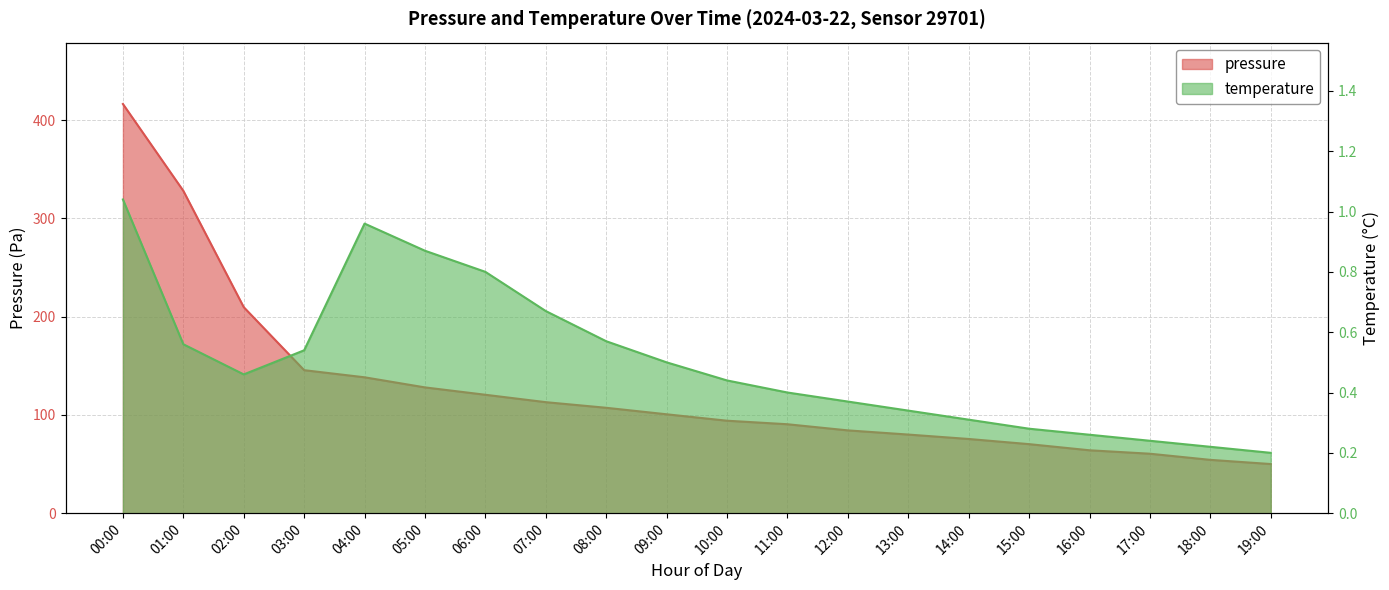

Is it true that pressure equals 128.0 at 05:00?

True